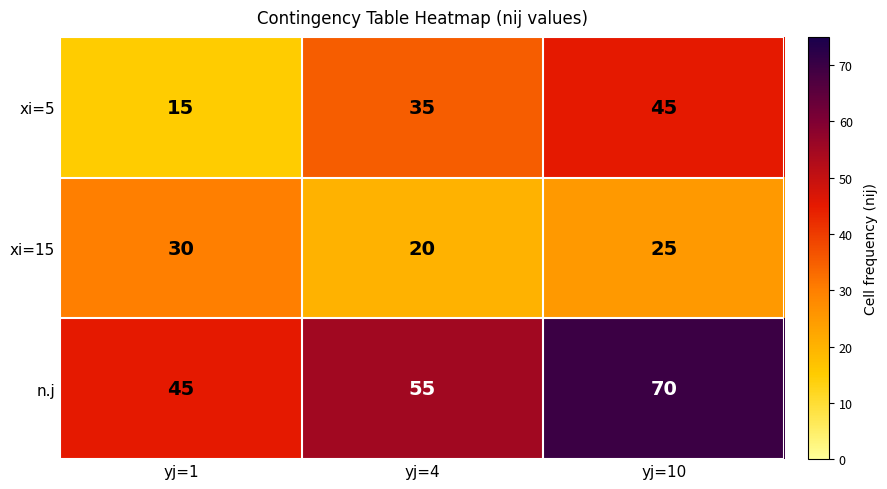

True or false: n.j has a value of 22 at yj=4.

False